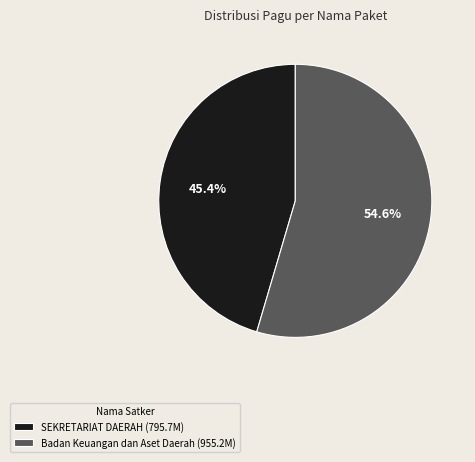

To the nearest percent, what is the difference between the largest and smallest slice percentages?

9%